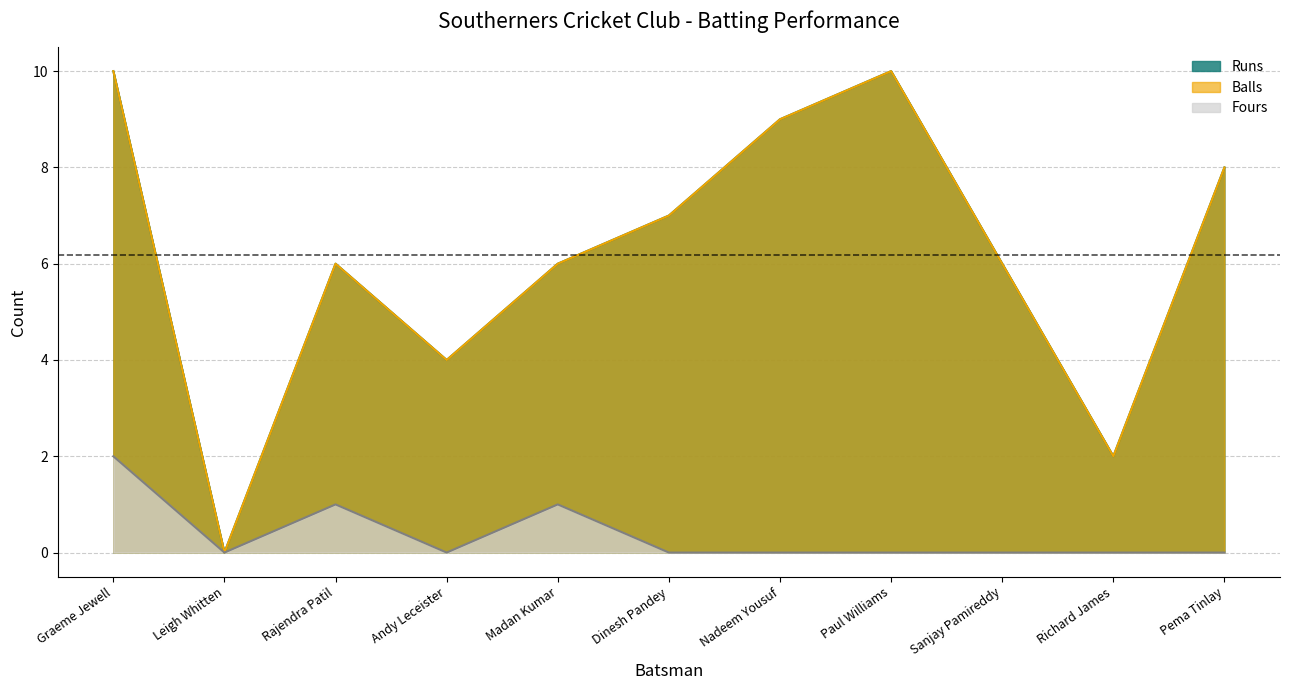

True or false: Runs and Fours cross at least once.

False